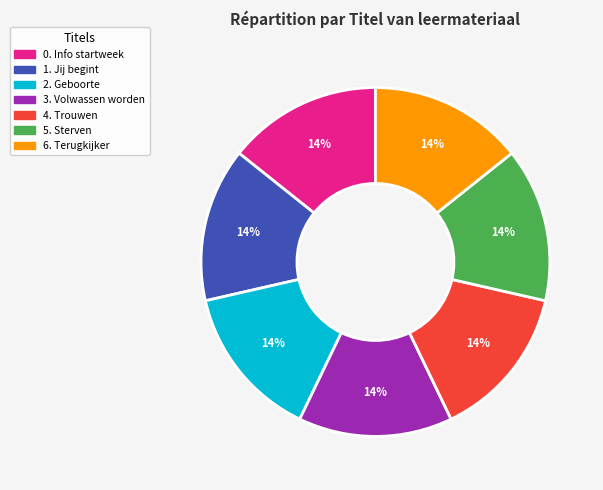

Combined, do 1. Jij begint and 2. Geboorte account for over 50%?

No